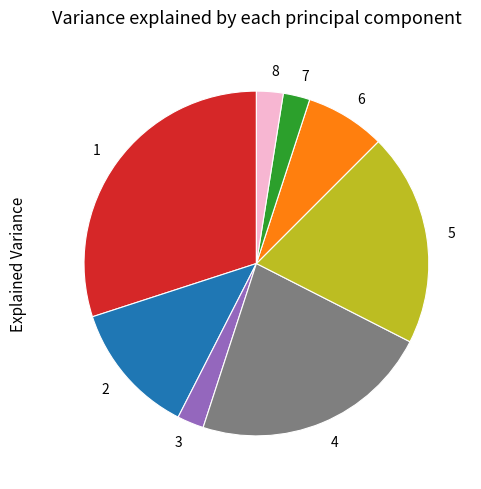

Is there any slice that represents more than half of the pie?

No